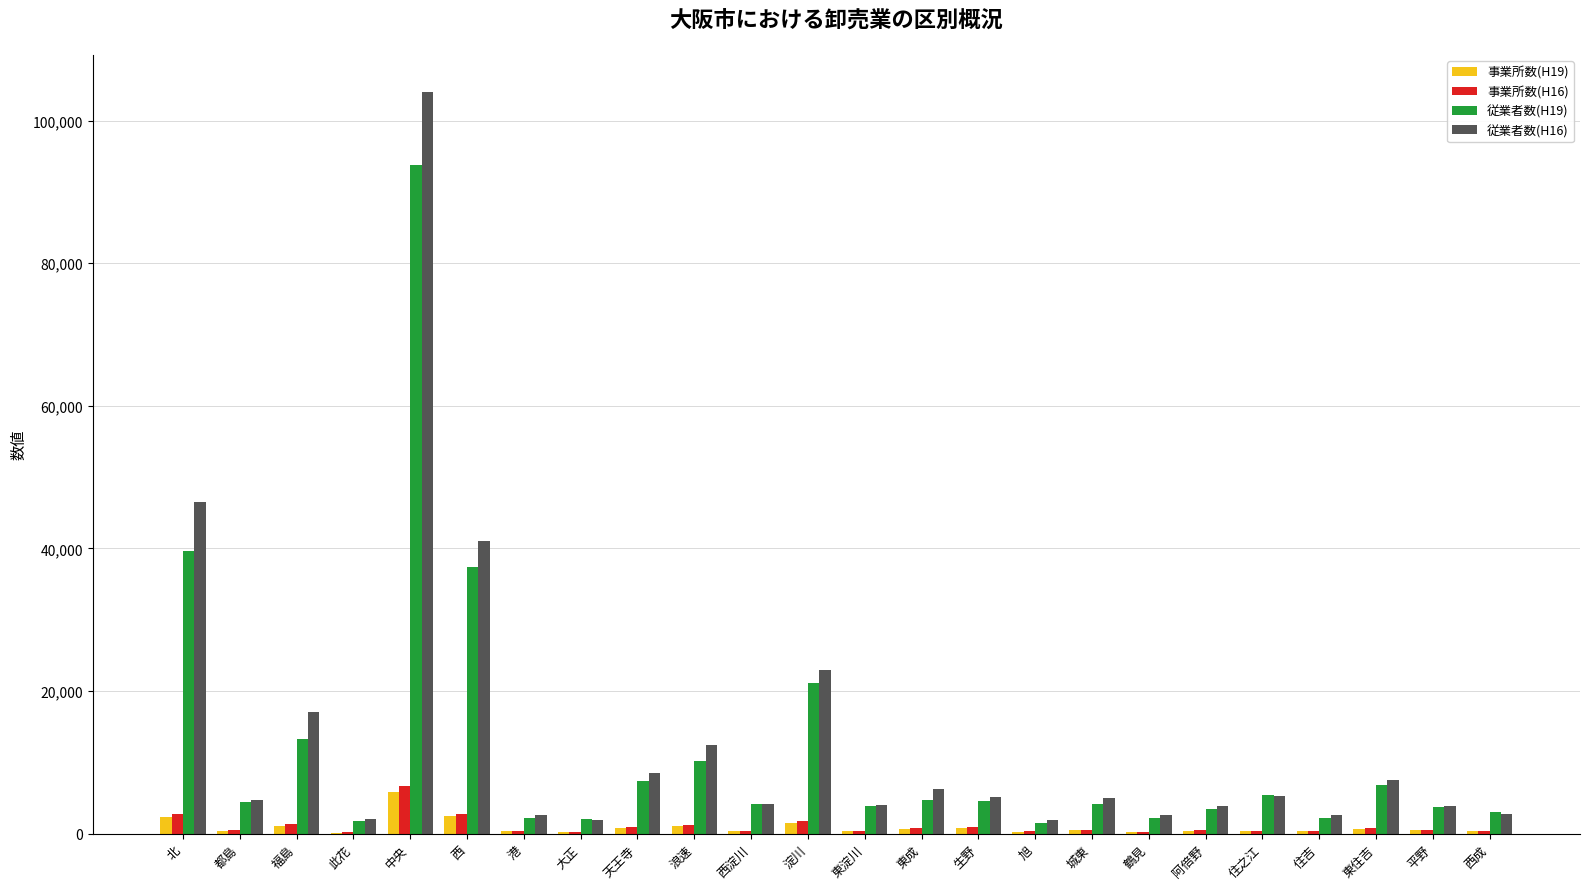

Is the value of 従業者数(H16) at 北 greater than the value of 従業者数(H19) at 福島?

Yes